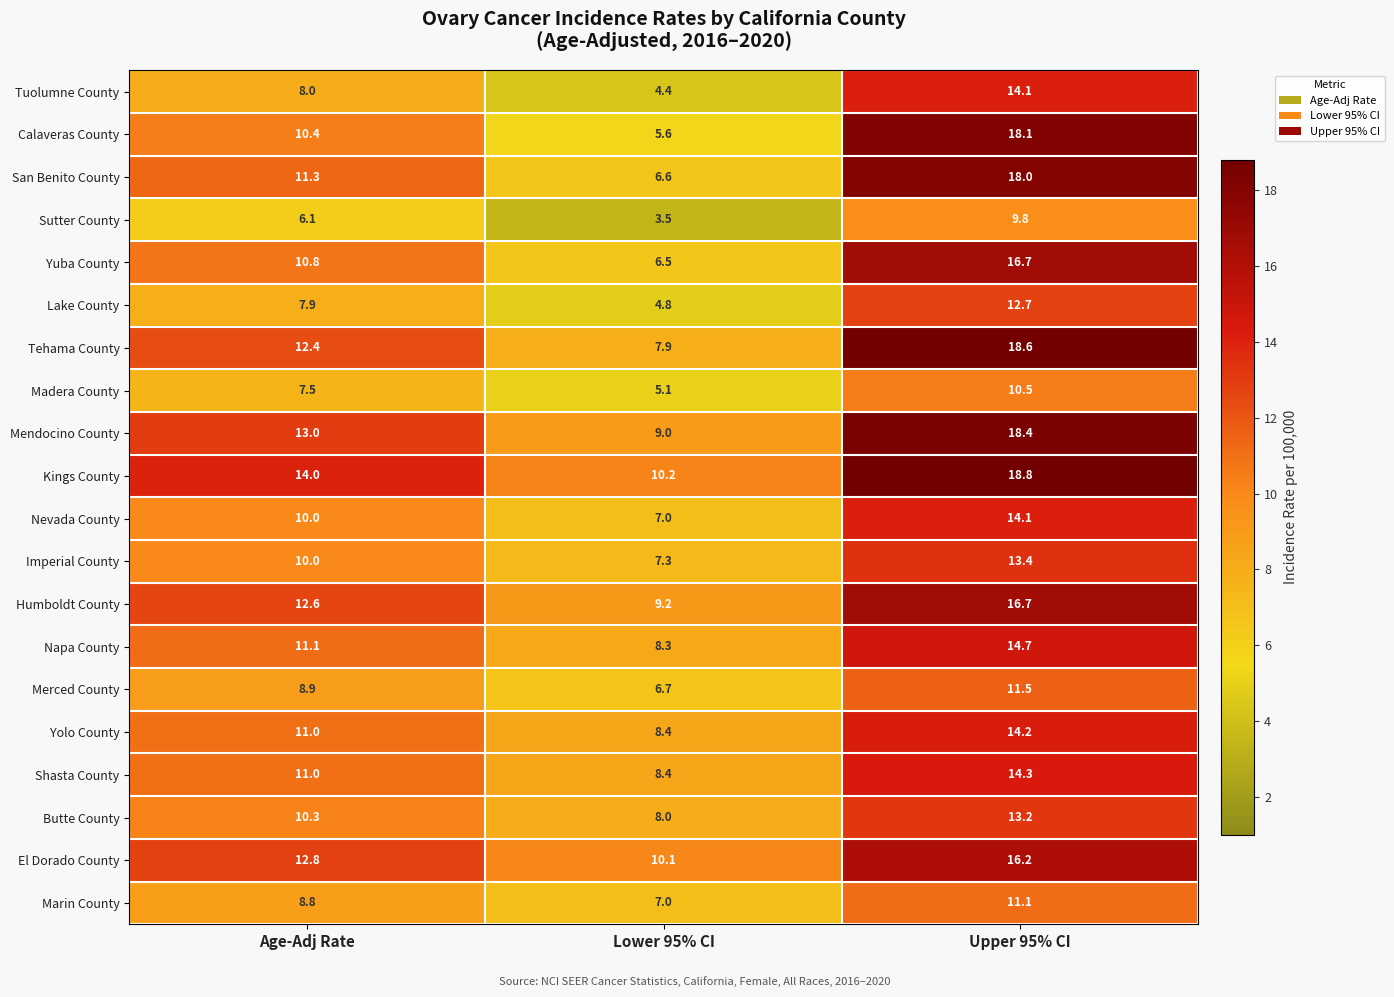

Is it true that Mendocino County equals 21.4 at Age-Adj Rate?

False